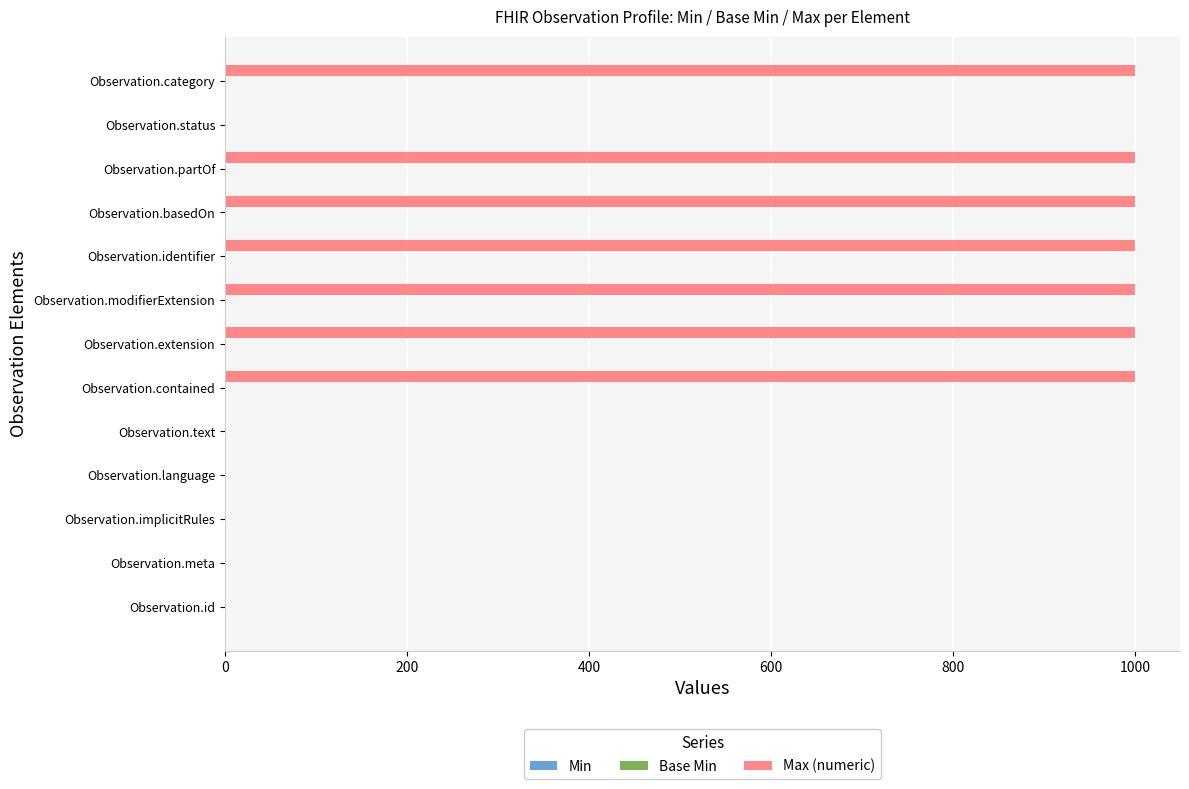

Which series has the largest total across all categories?

Max (numeric)